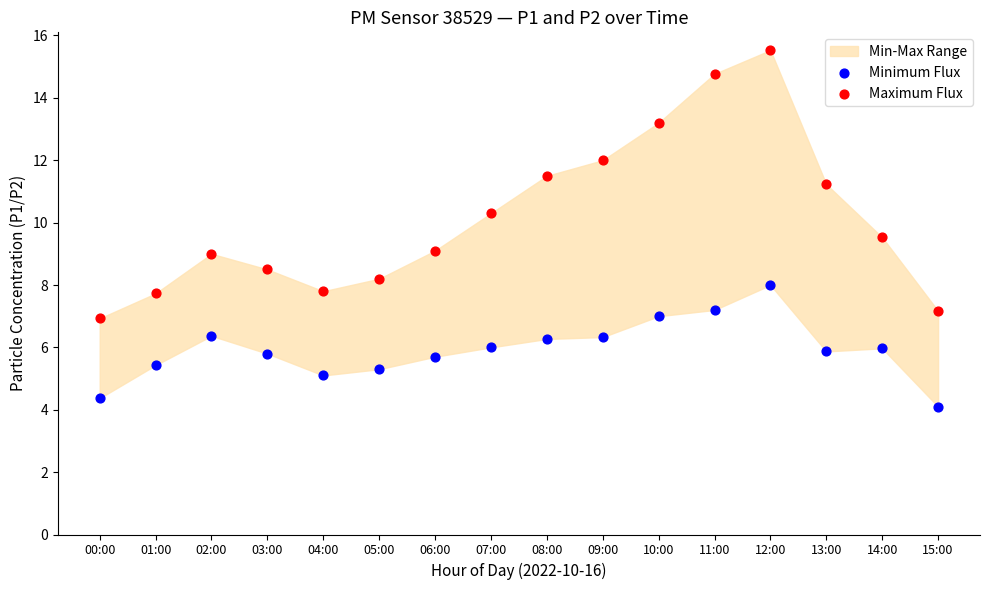

Across all data points, what is the range of Y values (max minus min)?

11.4